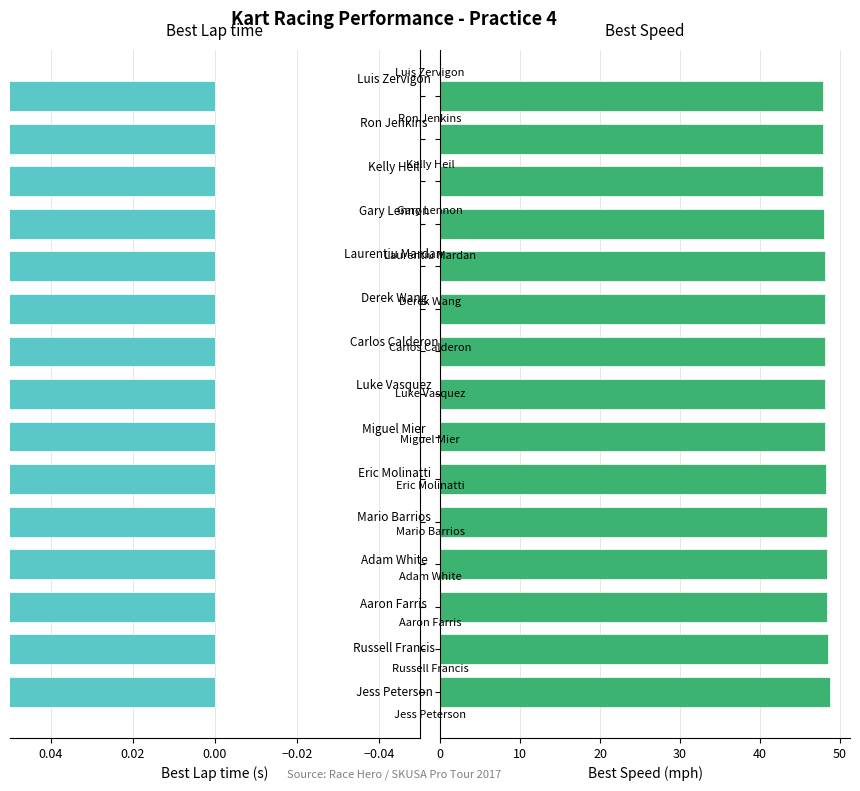

Which series has the largest range (max minus min)?

Best Lap time